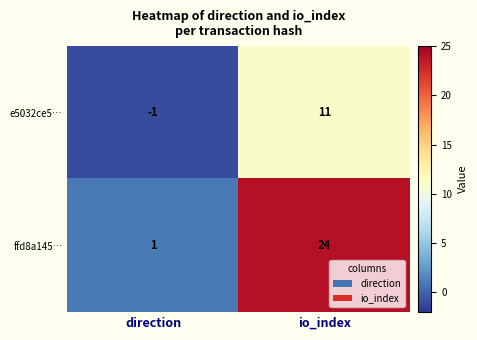

Is it true that ffd8a145… equals 33 at io_index?

False